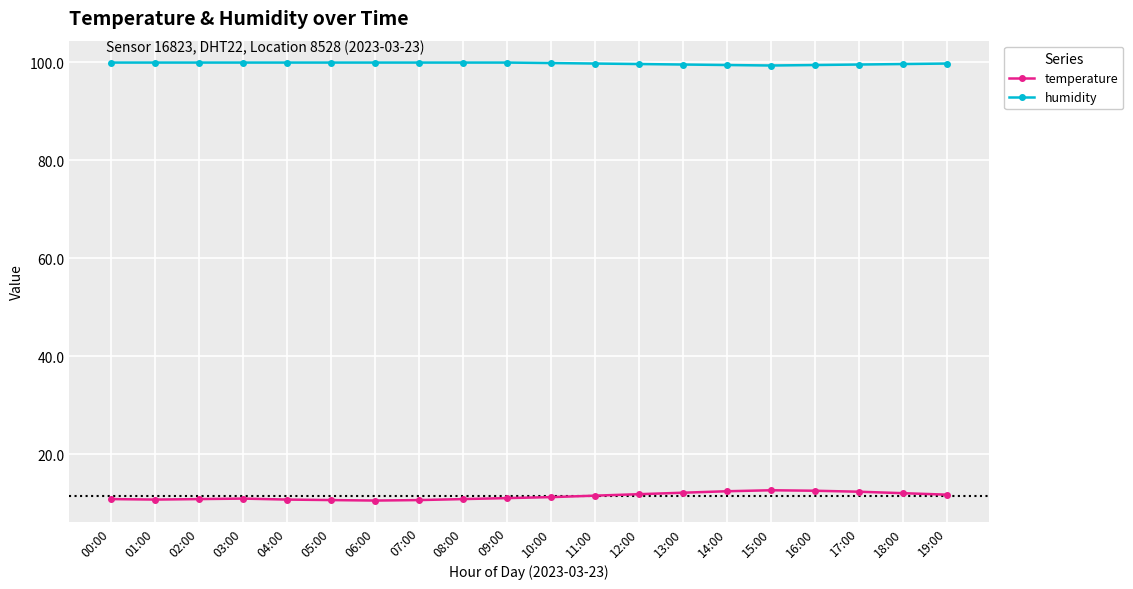

Which series has the widest spread of values?

temperature